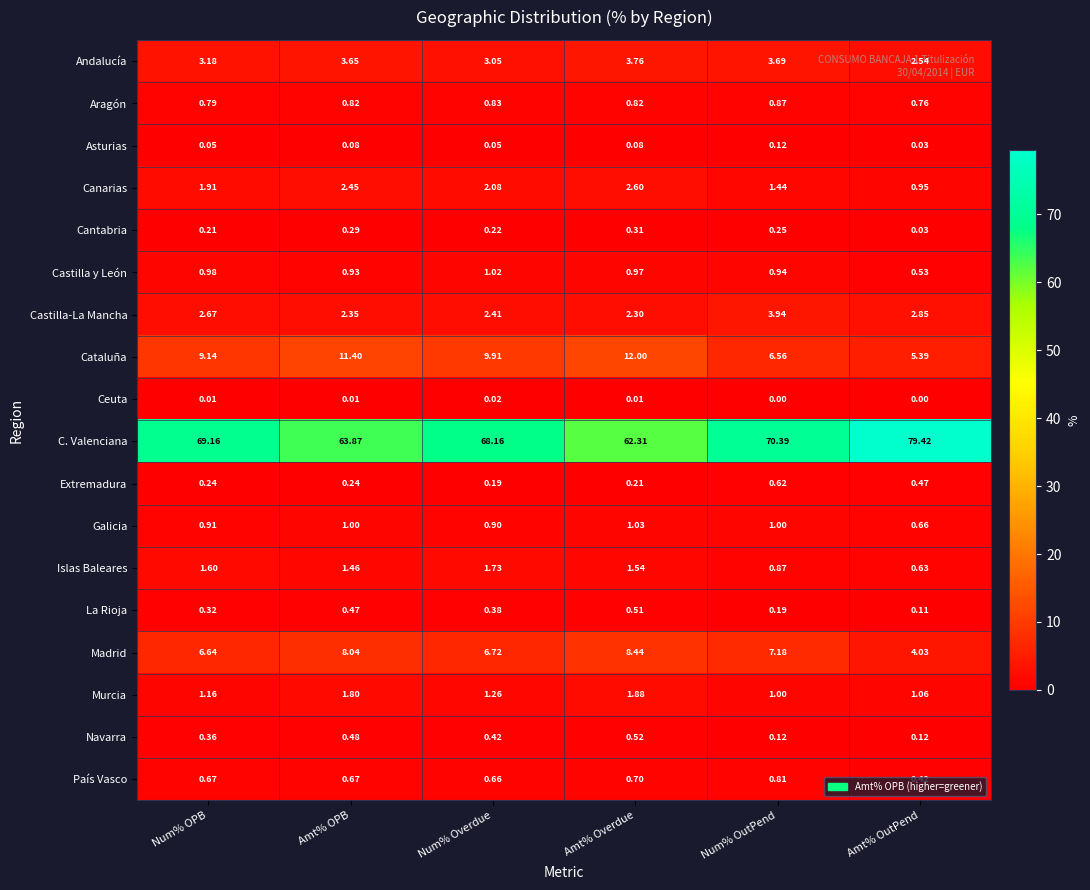

List the series in order of their peak value, highest first.

C. Valenciana, Cataluña, Madrid, Castilla-La Mancha, Andalucía, Canarias, Murcia, Islas Baleares, Galicia, Castilla y León, Aragón, País Vasco, Extremadura, Navarra, La Rioja, Cantabria, Asturias, Ceuta